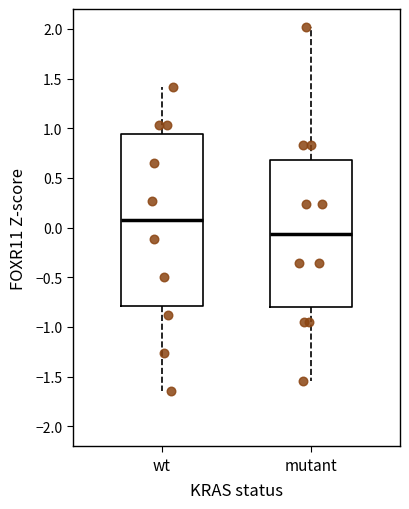

Reading left to right, transcribe this box plot: for each box, give where its median line is, the range the box spans, and where its two whiskers end, as read against the y-axis. The values are not printed on the chart, so give them approximately, as read against the axis.

wt: median 0.10, box -0.80 to 0.95, whiskers -1.65 to 1.40
mutant: median -0.05, box -0.80 to 0.70, whiskers -1.55 to 2.00